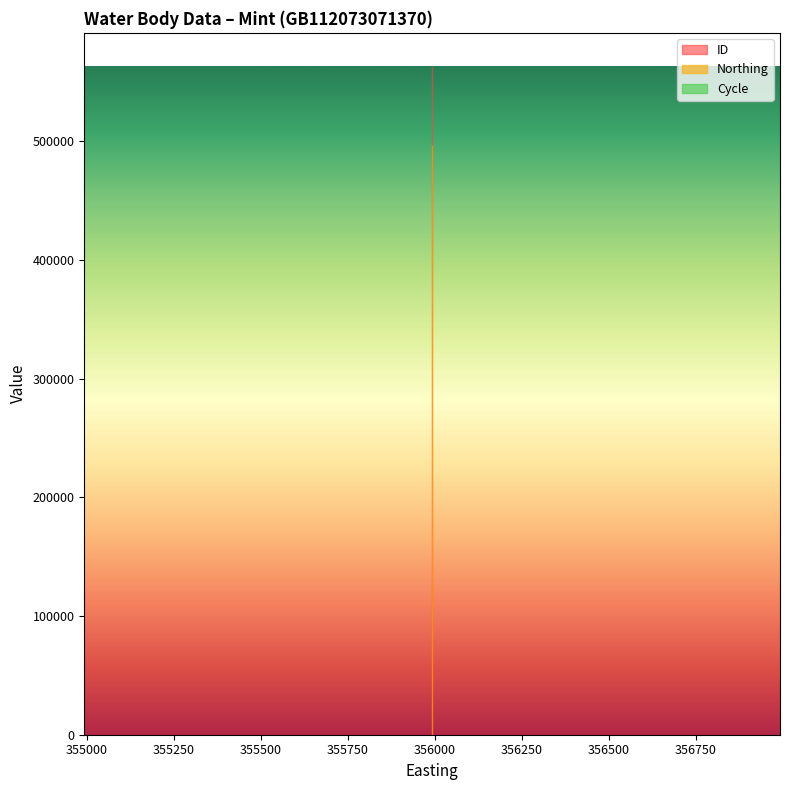

Reading right to left, list all the values displayed in this chart.

ID: 562975	562976	562977
Northing: 496452	496452	496452
Cycle: 3	3	3